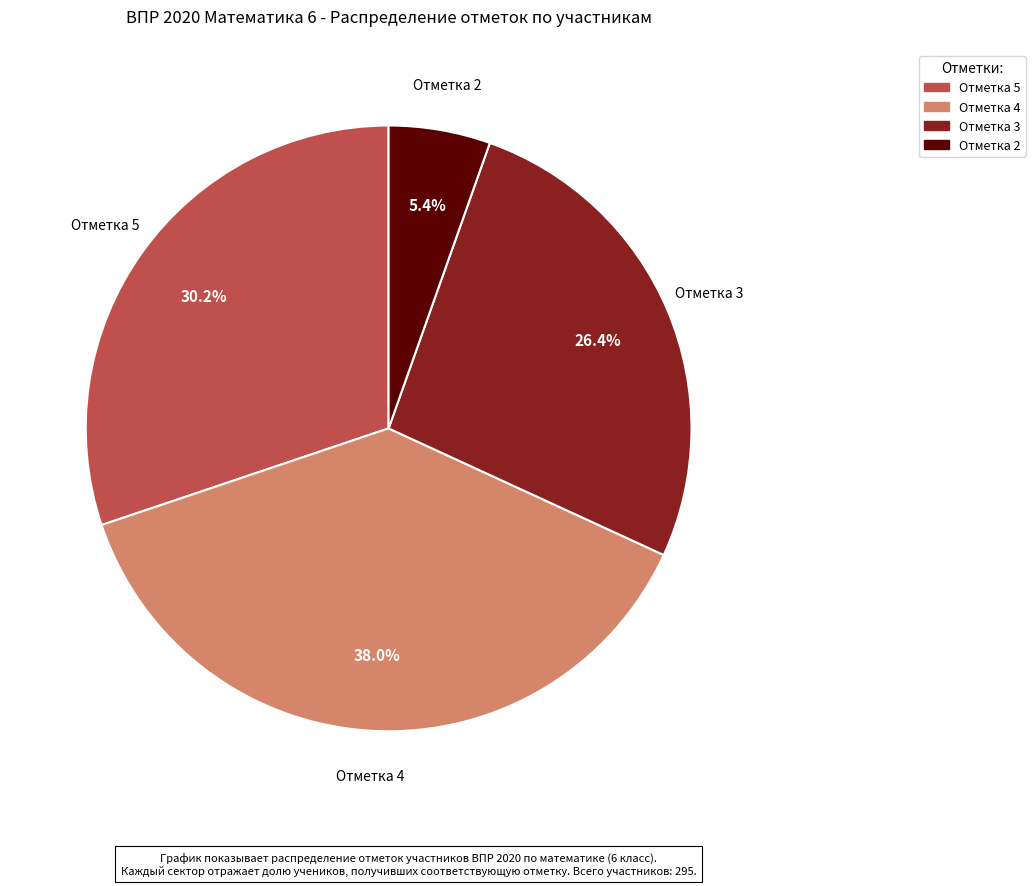

Count the number of slices in the pie.

4